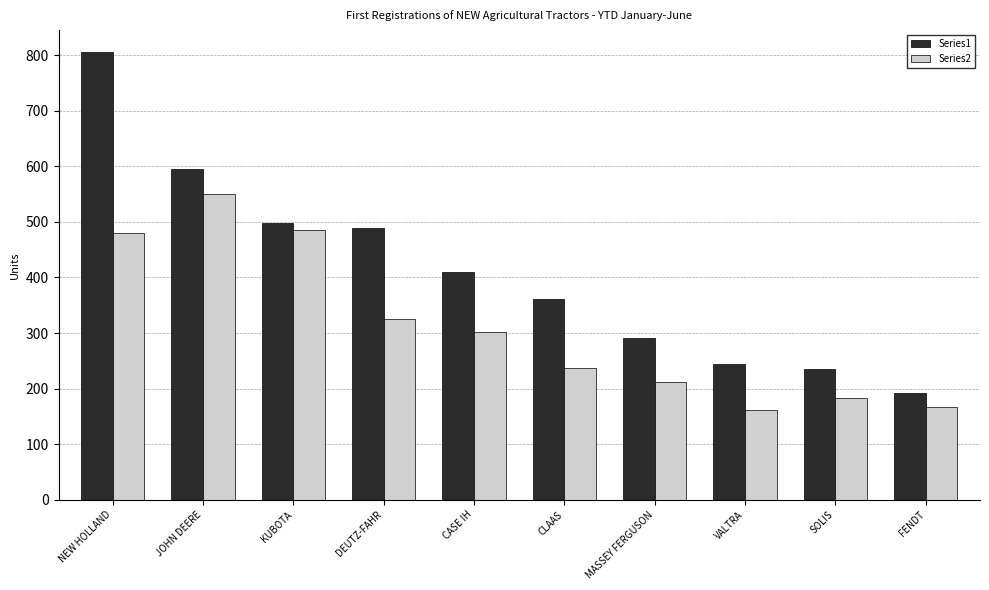

Which series has the widest spread of values?

Series1